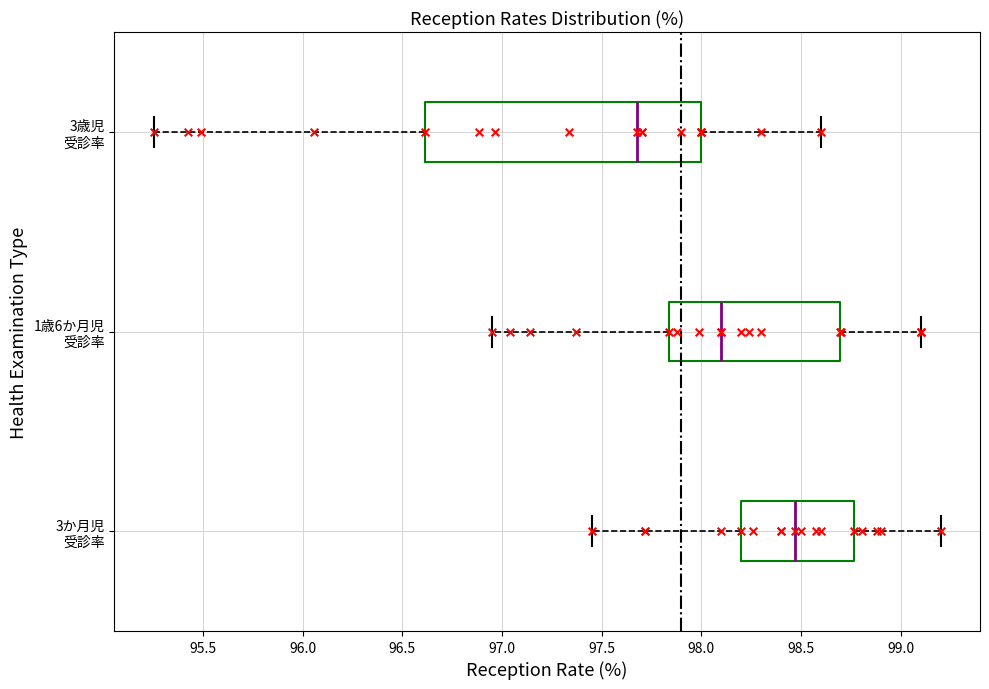

Reading bottom to top, read every box against the x-axis: the position of its median line, the range the box covers, and the ends of its whiskers. The values are not printed on the chart, so give them approximately, as read against the axis.

3か月児 受診率: median 98.45, box 98.20 to 98.75, whiskers 97.45 to 99.20
1歳6か月児 受診率: median 98.10, box 97.85 to 98.70, whiskers 96.95 to 99.10
3歳児 受診率: median 97.70, box 96.60 to 98.00, whiskers 95.25 to 98.60